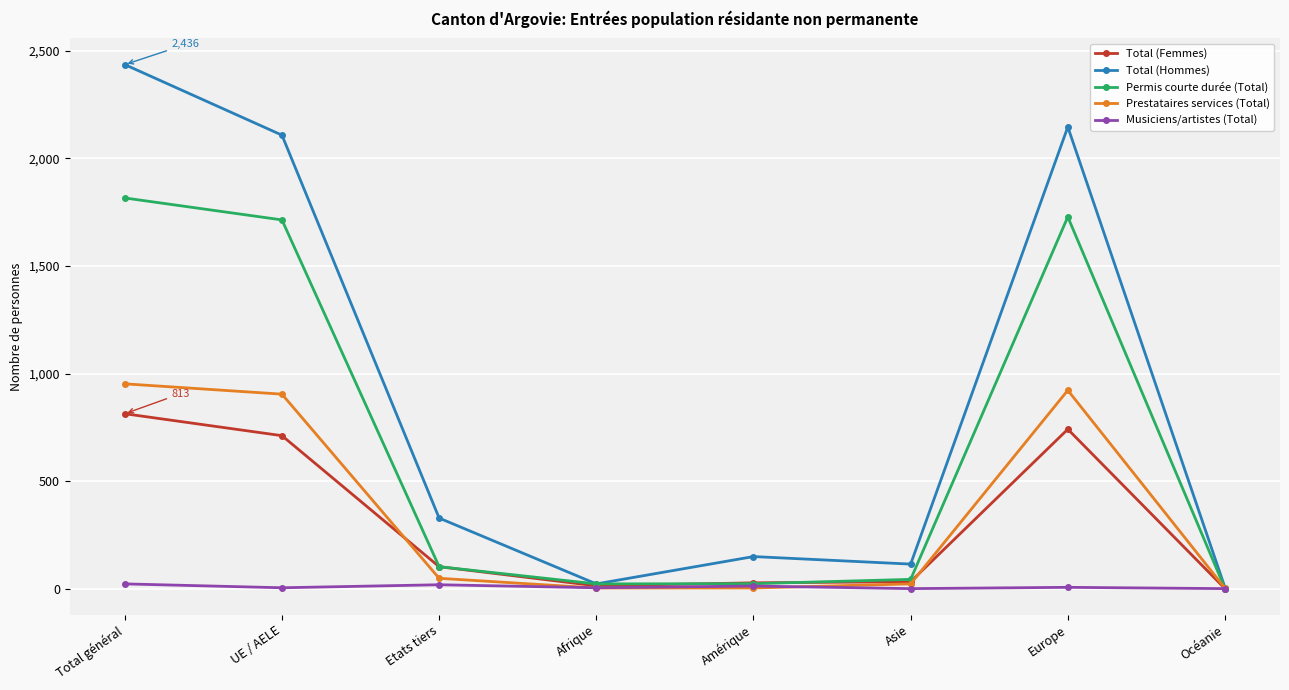

List the series in order of their peak value, lowest first.

Musiciens/artistes (Total), Total (Femmes), Prestataires services (Total), Permis courte durée (Total), Total (Hommes)